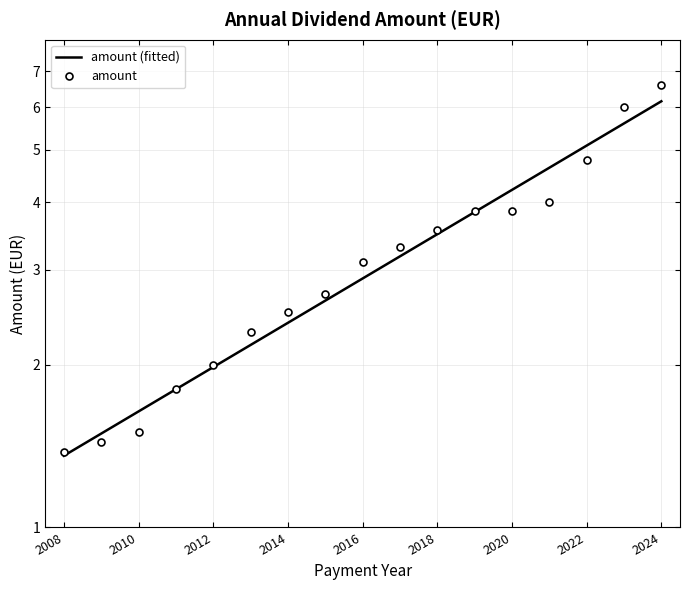

Rank the categories by value from highest to lowest.

2024, 2023, 2022, 2021, 2019, 2020, 2018, 2017, 2016, 2015, 2014, 2013, 2012, 2011, 2010, 2009, 2008